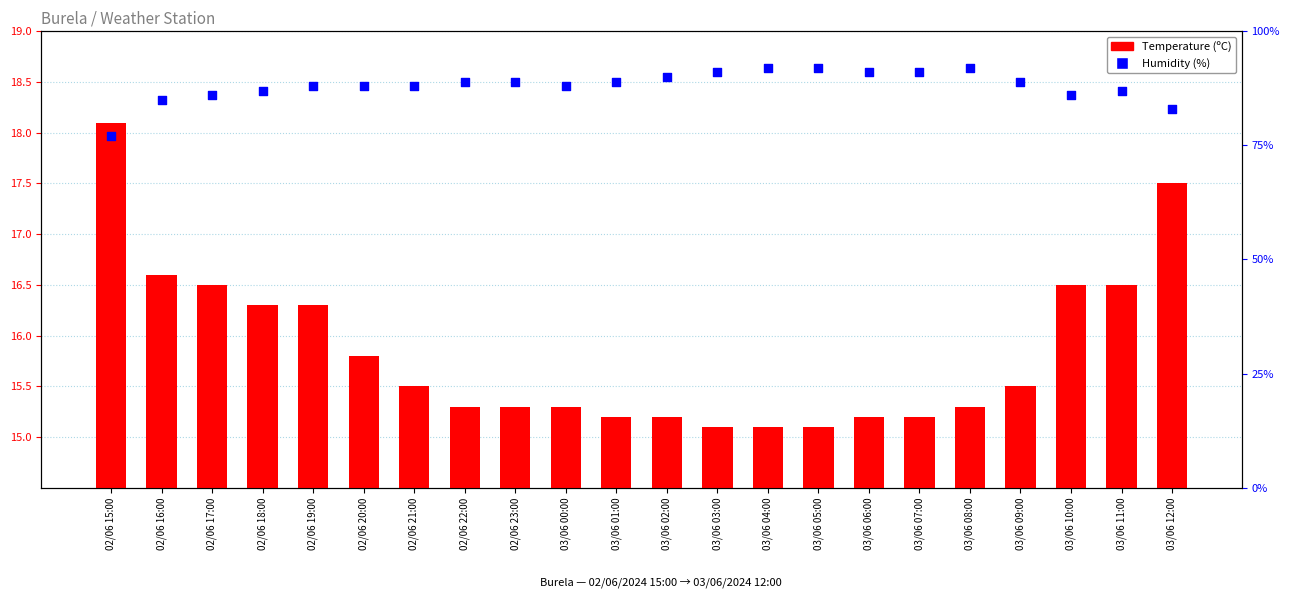

At how many categories does at least one series exceed 74?

22